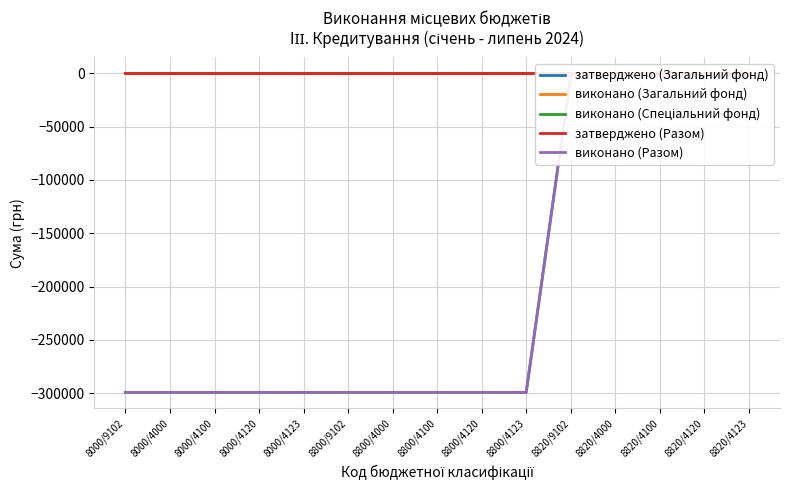

What is the difference between the maximum and minimum values in the виконано (Спеціальний фонд) series?

296761.6